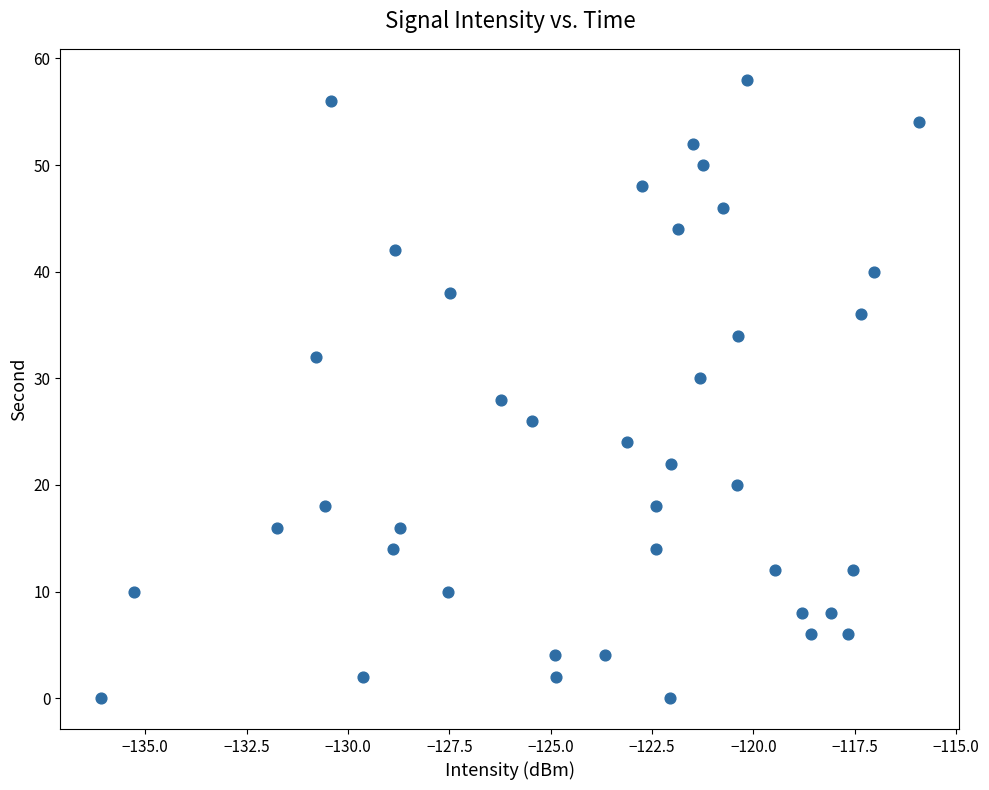

What is the range of Y values (max minus min)?

58